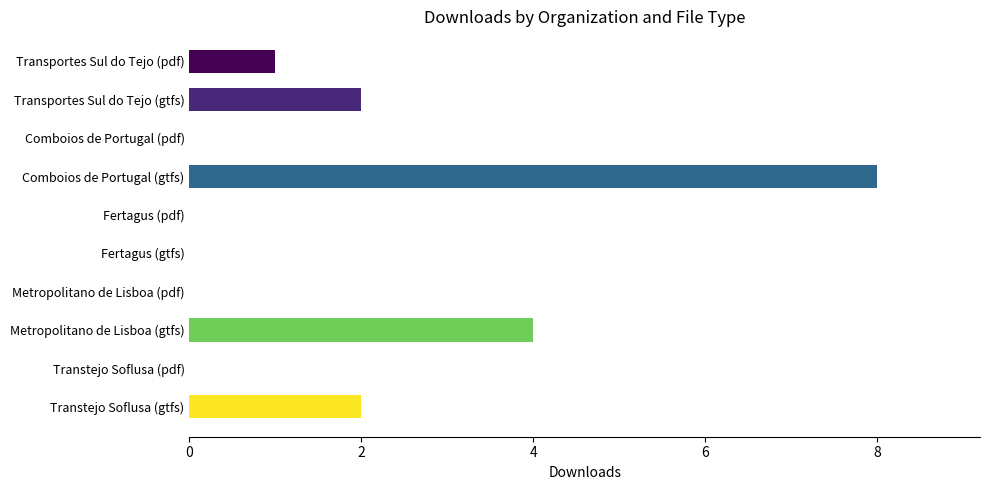

What is the change in value from Comboios de Portugal (pdf) to Transtejo Soflusa (gtfs)?

+2